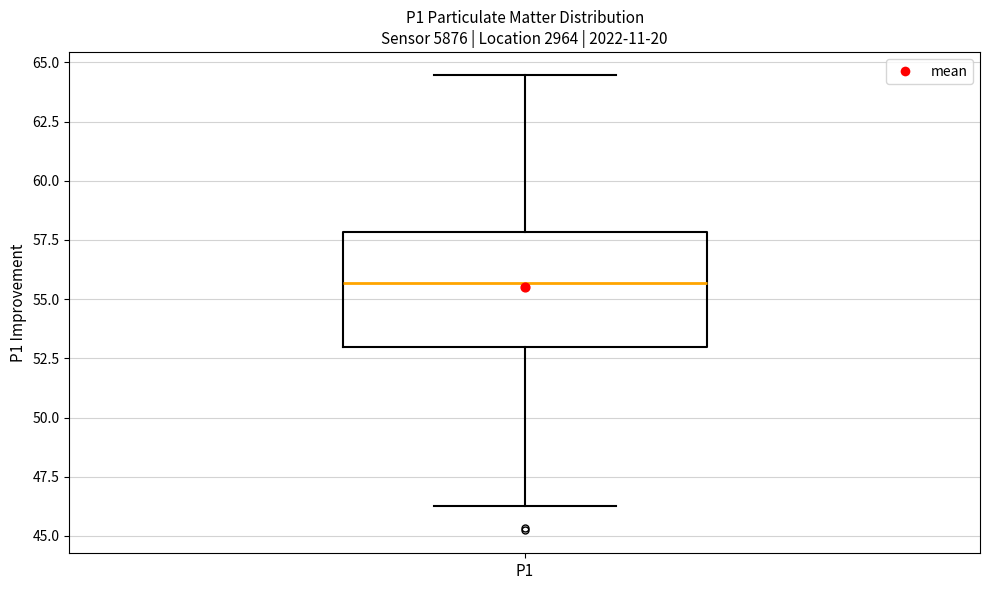

Transcribe this box plot: give where the median line is, the range the box spans, and where the two whiskers end, as read against the y-axis. The values are not printed on the chart, so give them approximately, as read against the axis.

median 55.5, box 53.0 to 58.0, whiskers 46.5 to 64.5